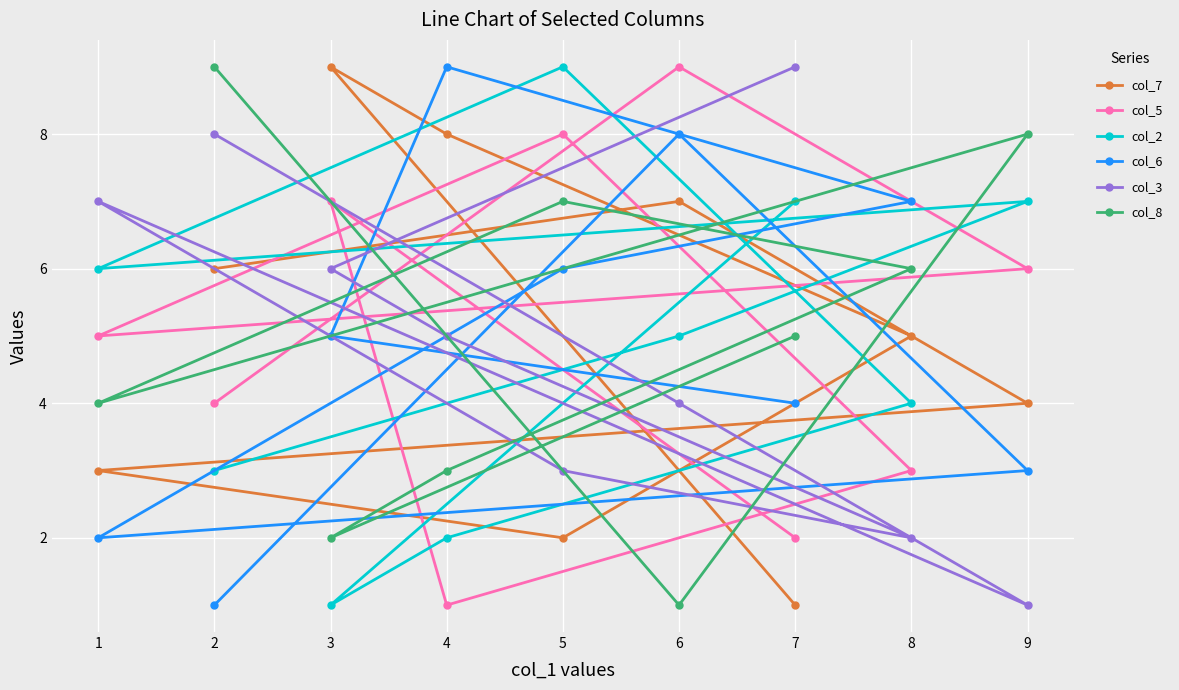

How many lines are shown in the chart?

6